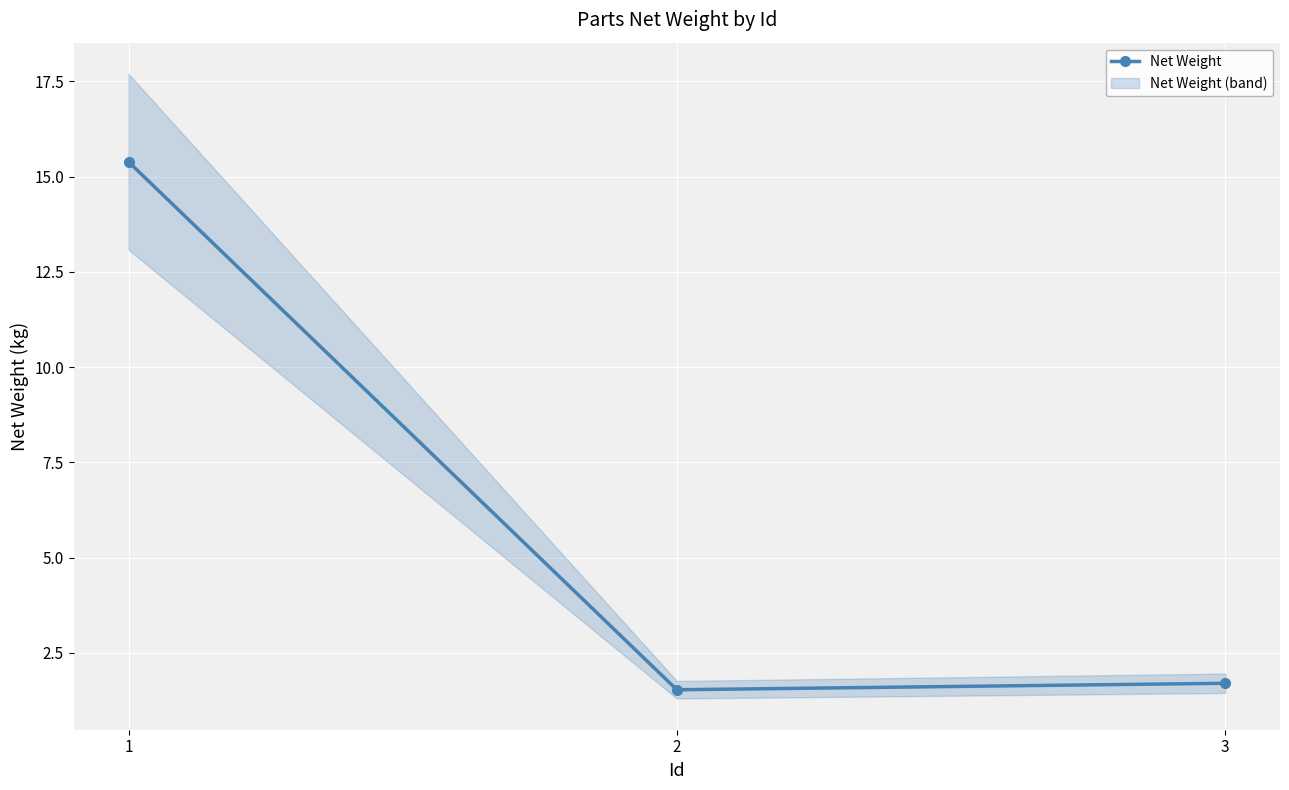

Reading left to right, transcribe all the data shown in this chart.

15.4	1.5	1.7